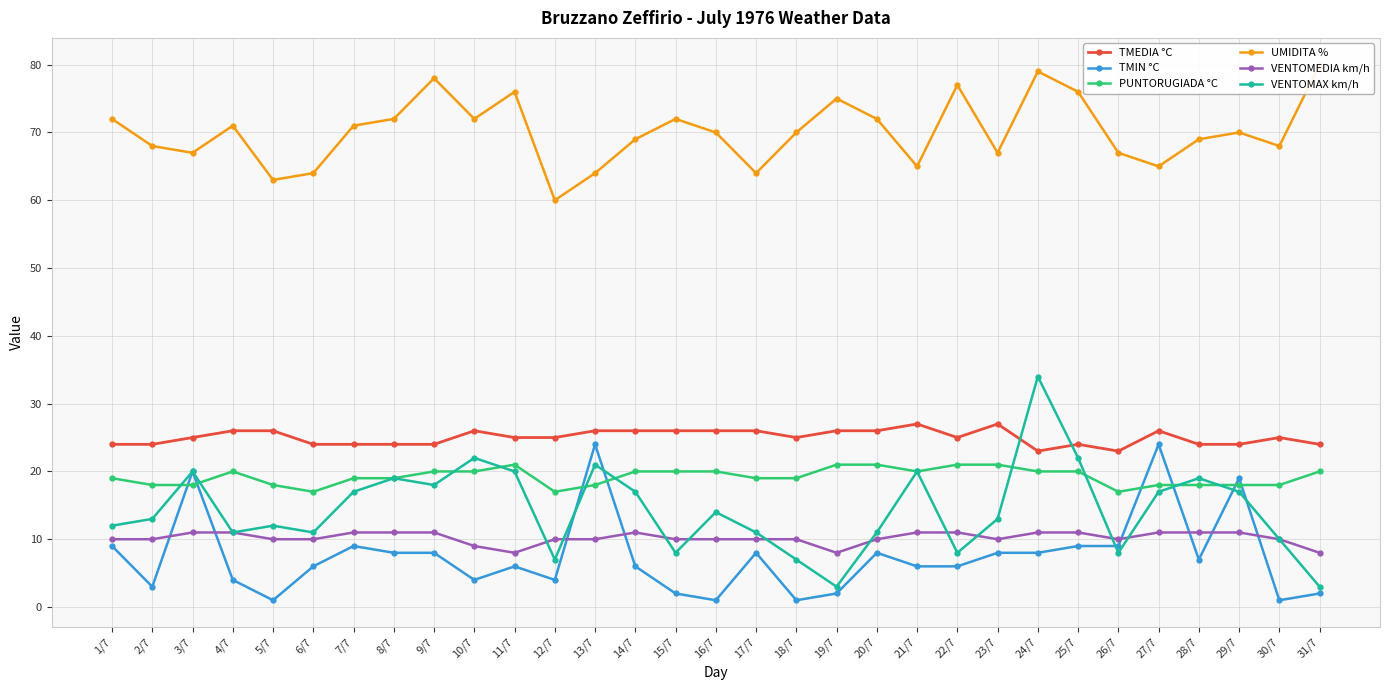

True or false: UMIDITA % and PUNTORUGIADA °C cross at least once.

False